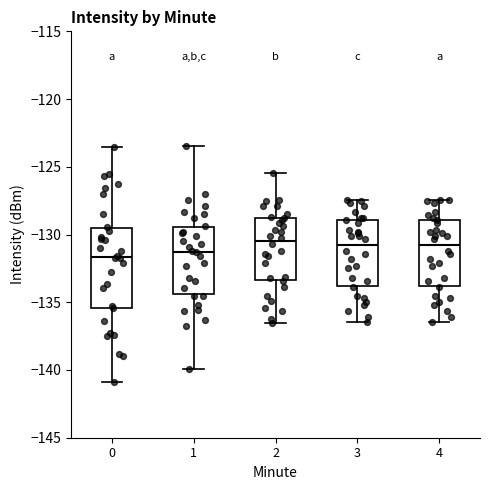

Comparing the boxes themselves (not the whiskers), which one is the tallest?

0